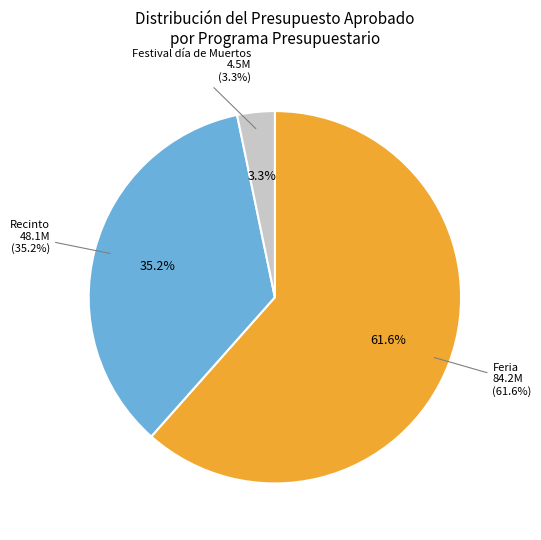

What is the total percentage of Feria and Recinto?

96.7%